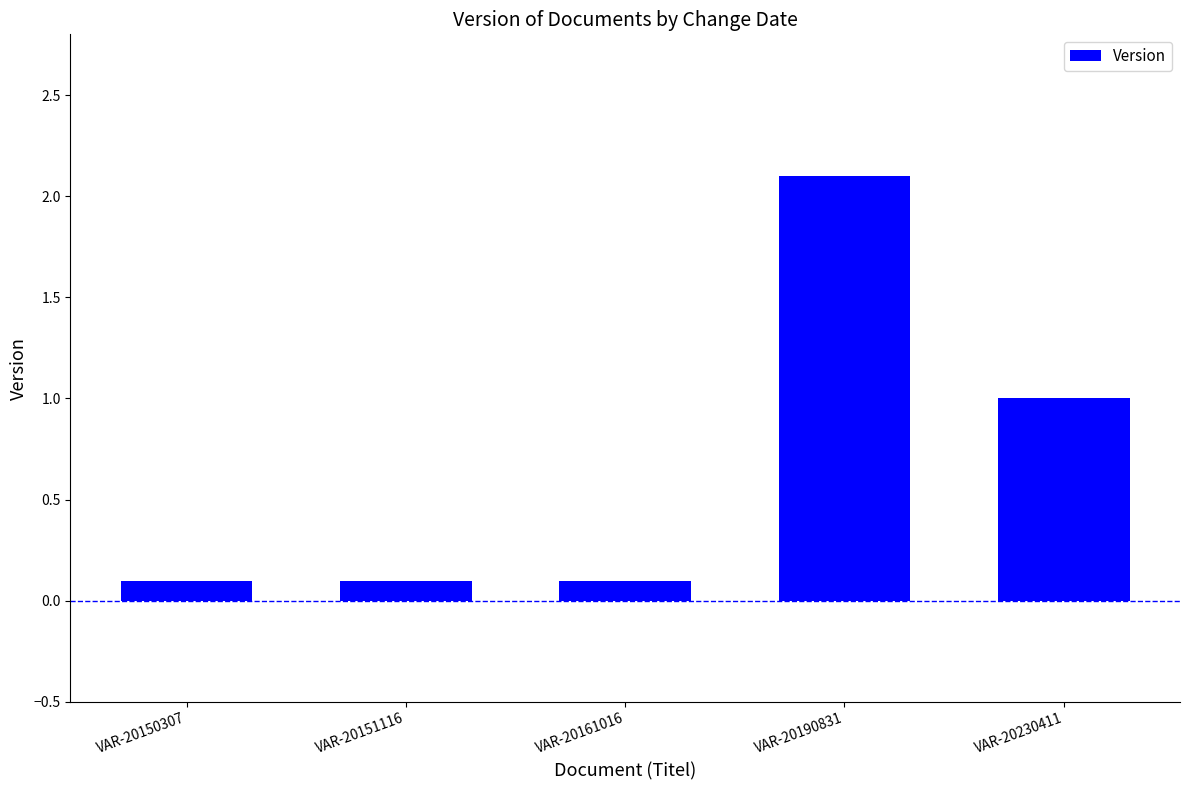

Reading right to left, what are all the values shown in this chart?

VAR-20230411=1.0	VAR-20190831=2.1	VAR-20161016=0.1	VAR-20151116=0.1	VAR-20150307=0.1